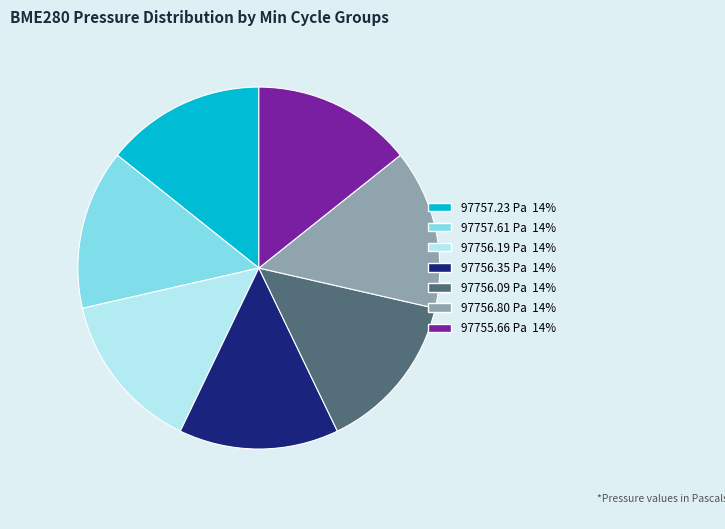

Is there a majority slice in this chart?

No